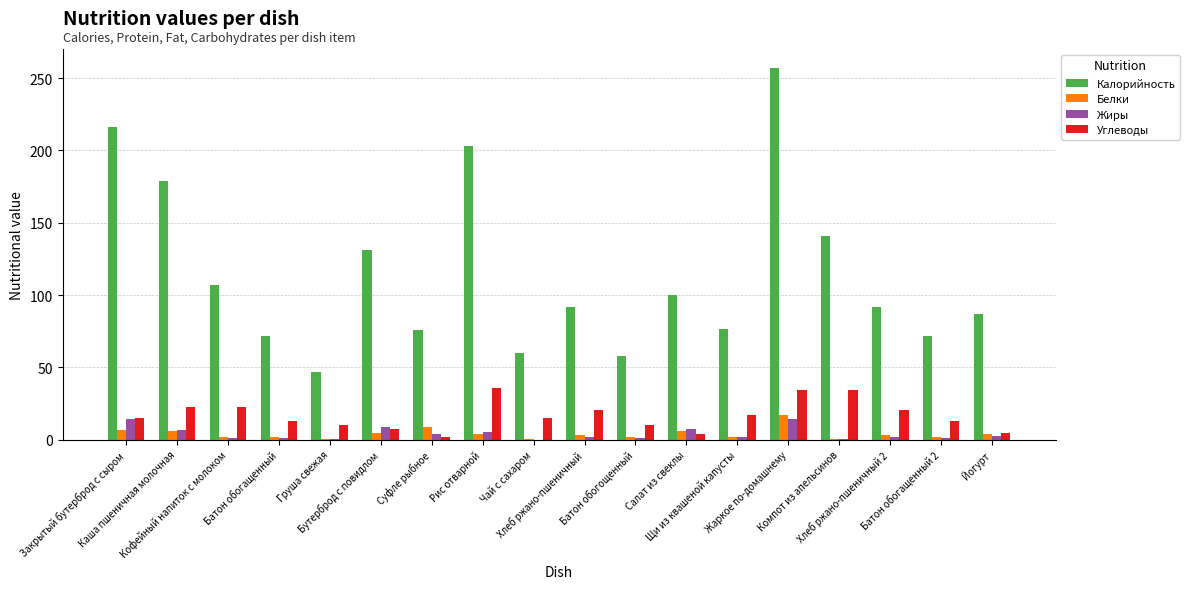

Which series changed the most between Рис отварной and Йогурт?

Калорийность